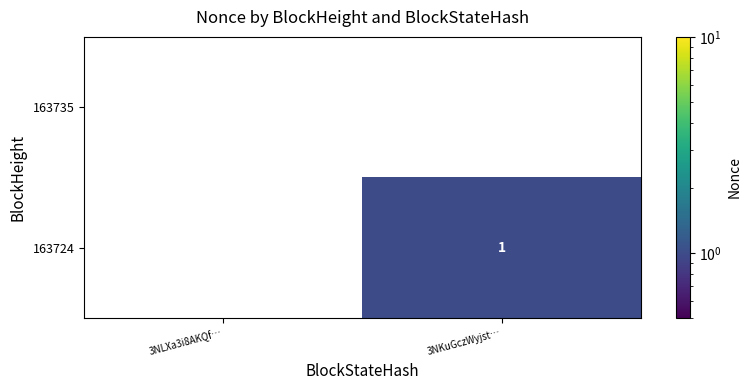

Is the value of 163735 at 3NLXa3i8AKQf… greater than the value of 163724 at 3NKuGczWyjst…?

No